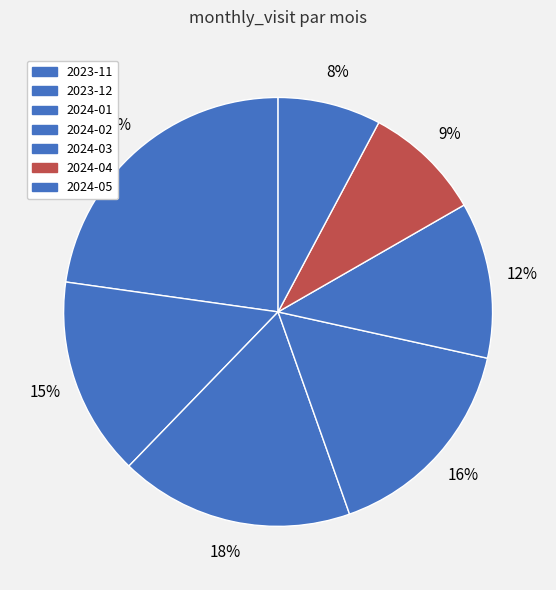

Does 2024-01 account for over 50% of the chart?

No